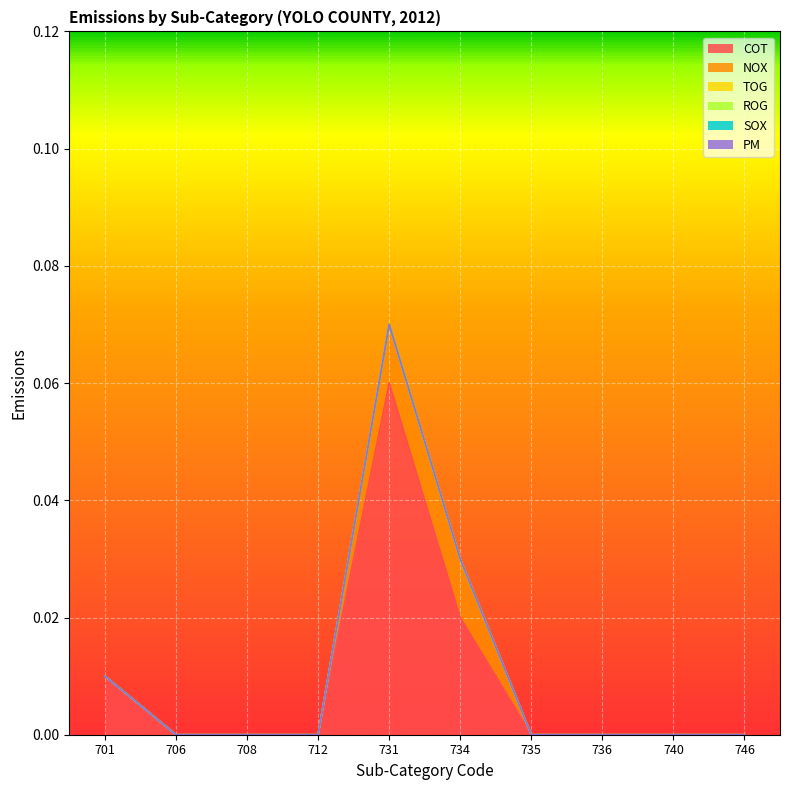

Rank the categories by TOG value from lowest to highest.

701, 706, 708, 712, 731, 734, 735, 736, 740, 746